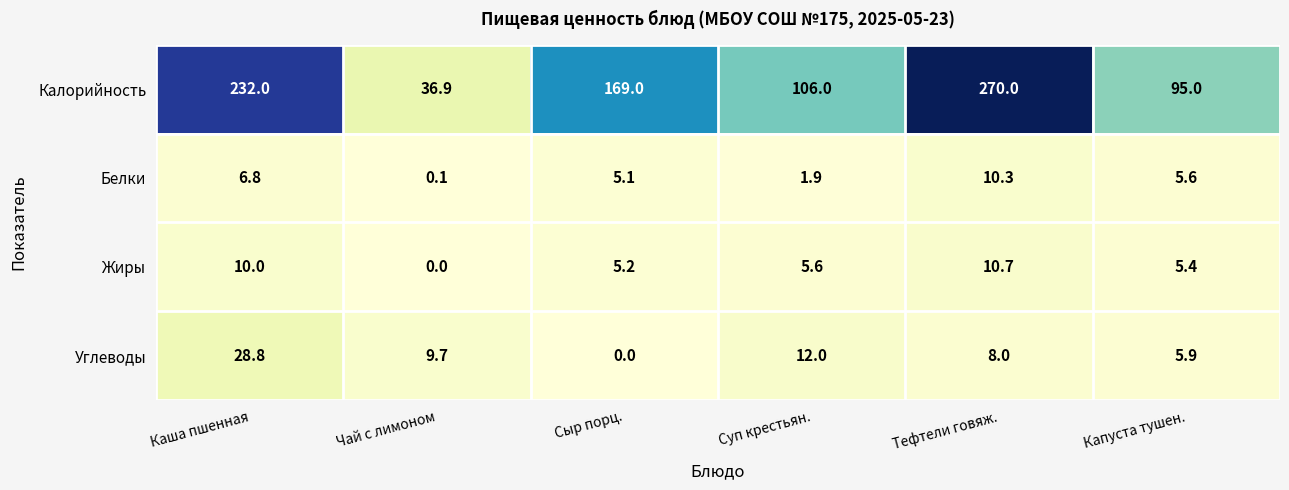

The Углеводы series shows 5.0 at Чай с лимоном. True or false?

False